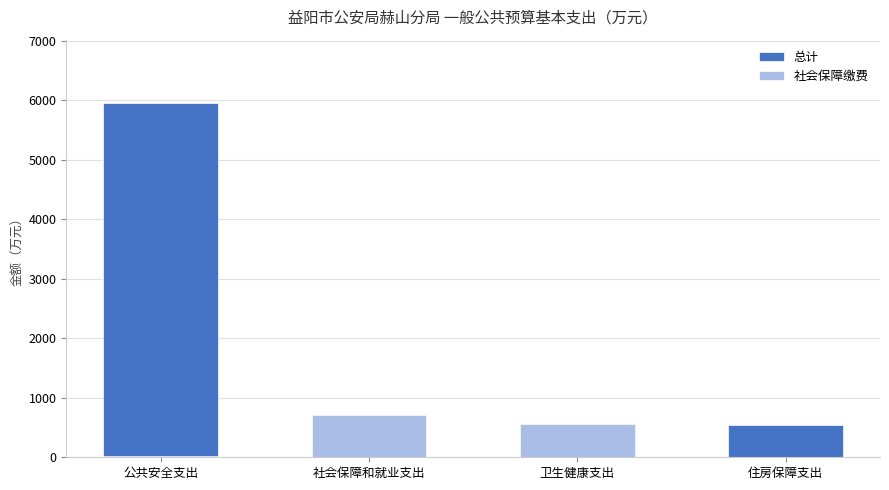

What are all the series names shown in the legend?

总计, 社会保障缴费